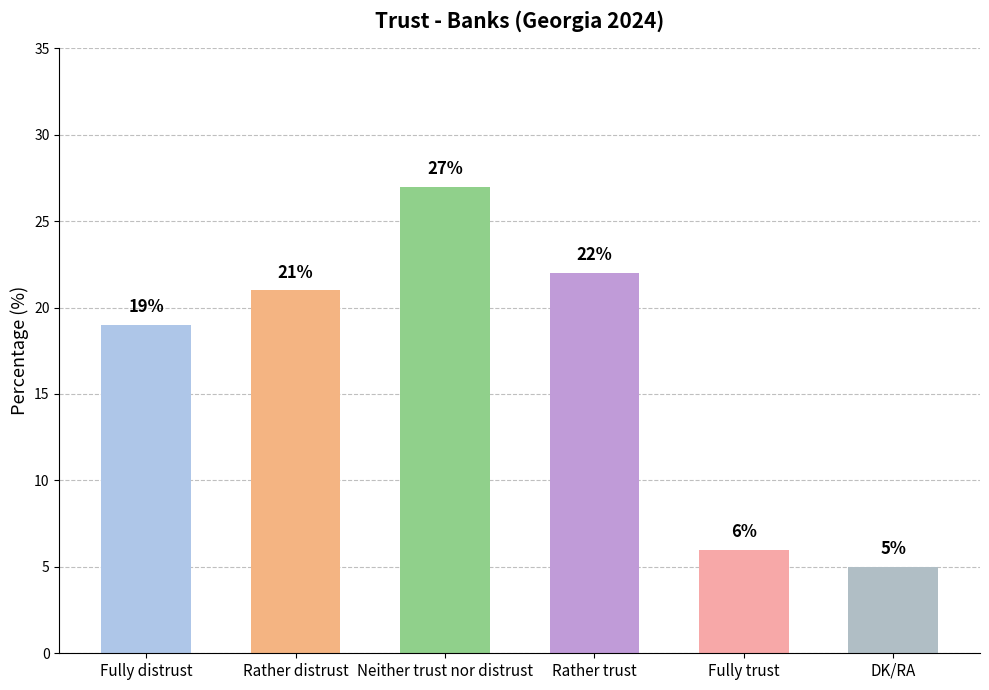

The value at Fully trust is 3. True or false?

False